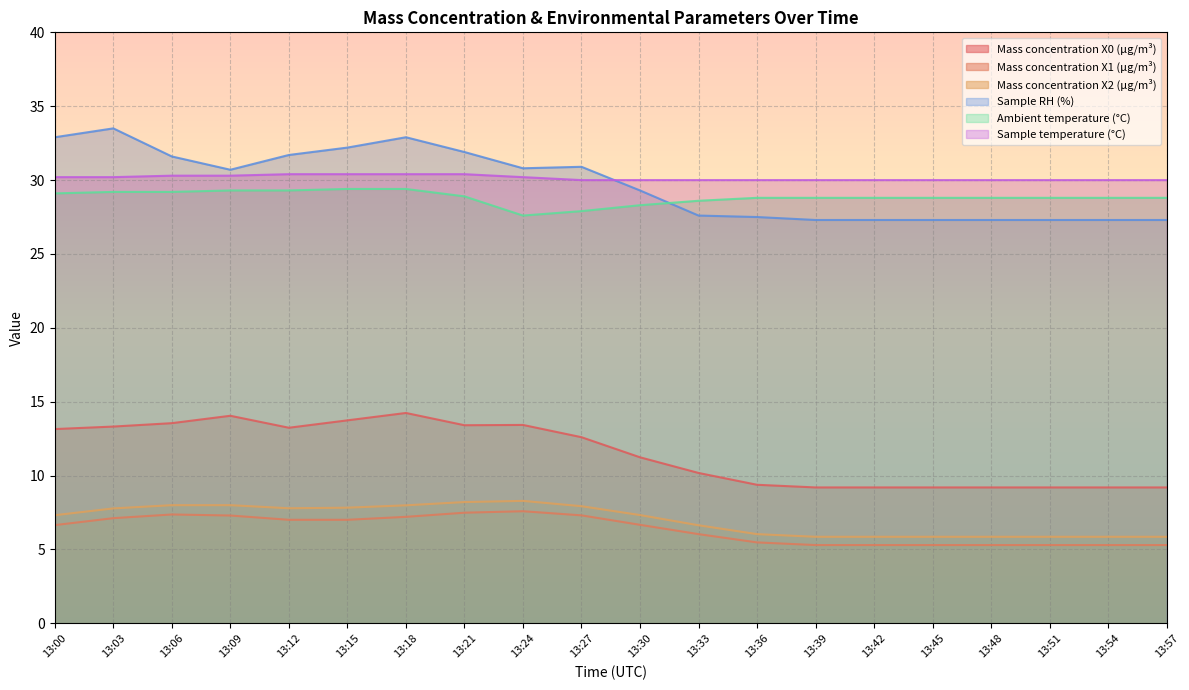

True or false: Mass concentration X1 (μg/m³) and Sample RH (%) cross at least once.

False